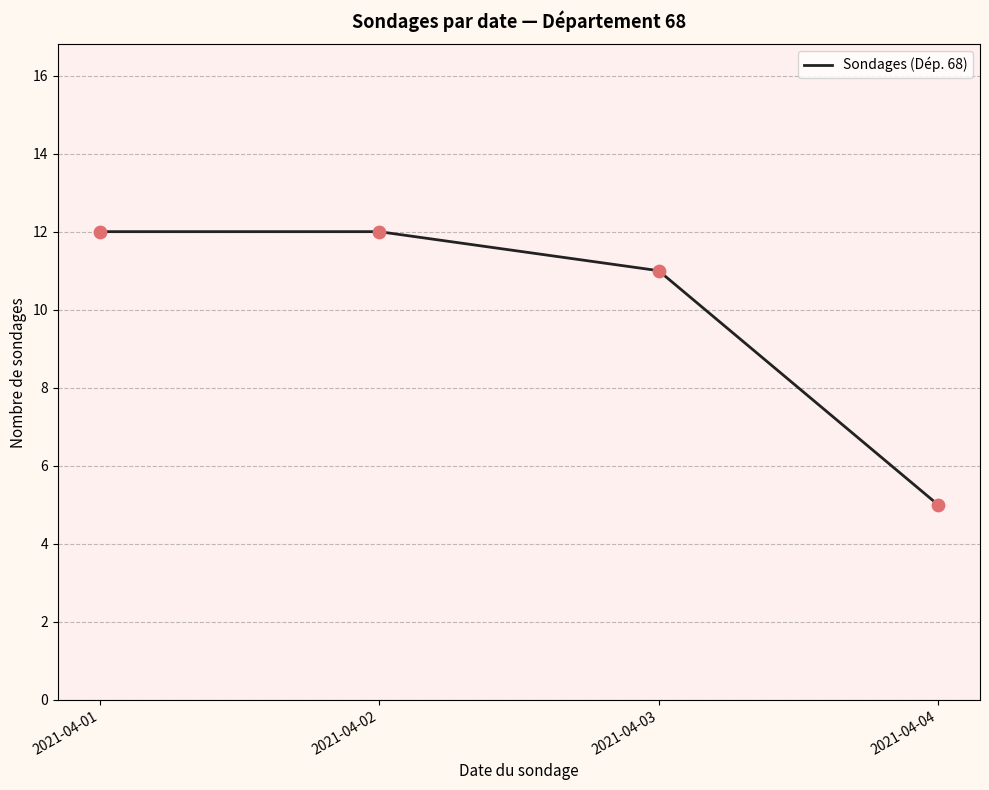

Approximately how many times larger is the value at 2021-04-02 compared to 2021-04-03?

1.1